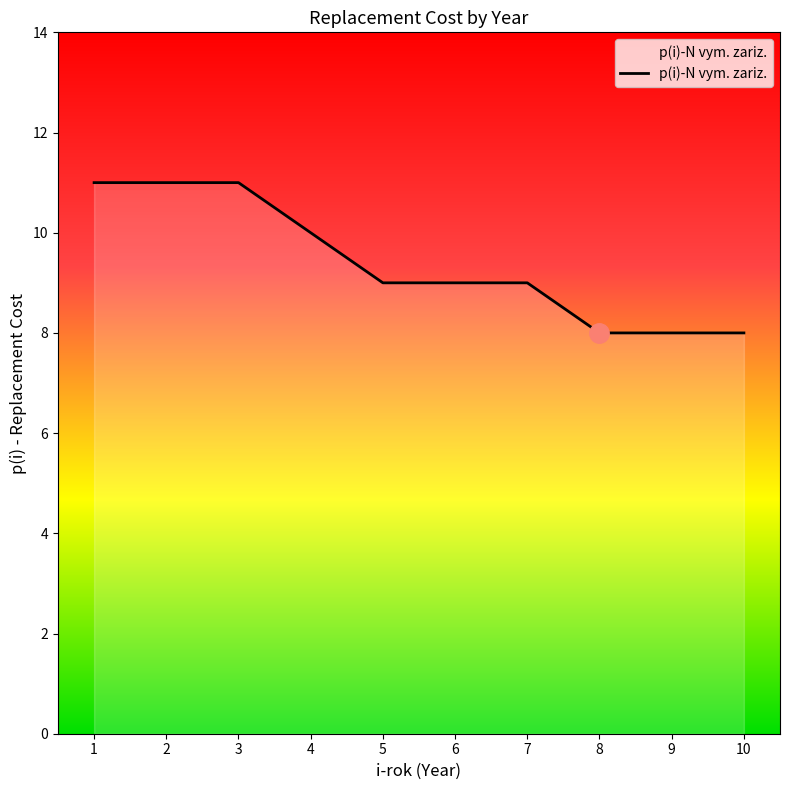

Which has a higher value, 3 or 5?

3